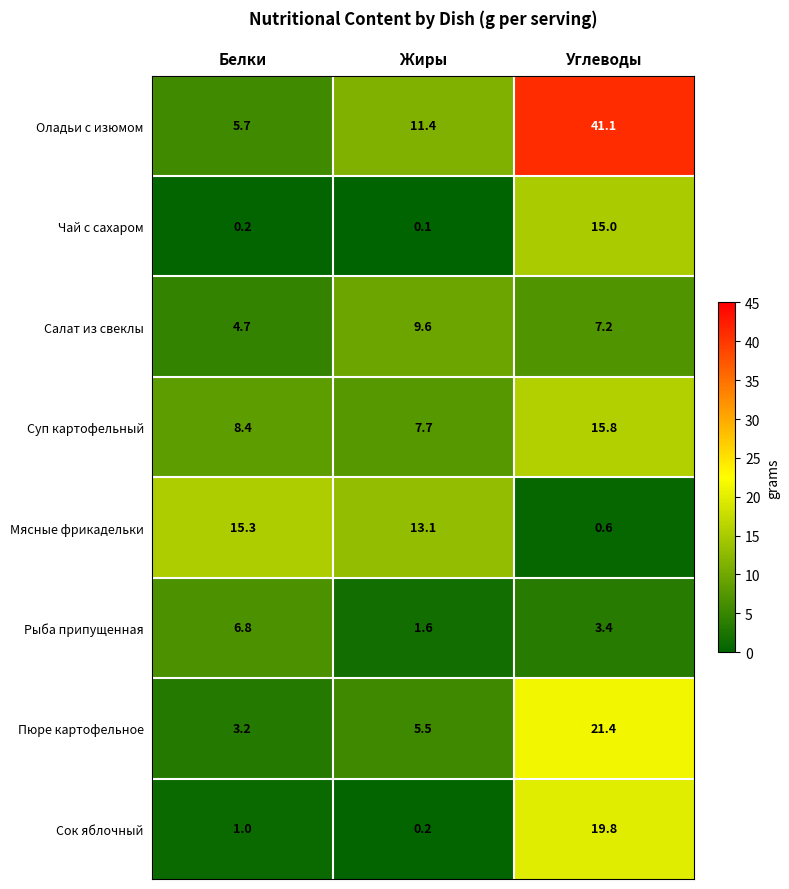

True or false: Мясные фрикадельки has a value of 7.2 at Белки.

False